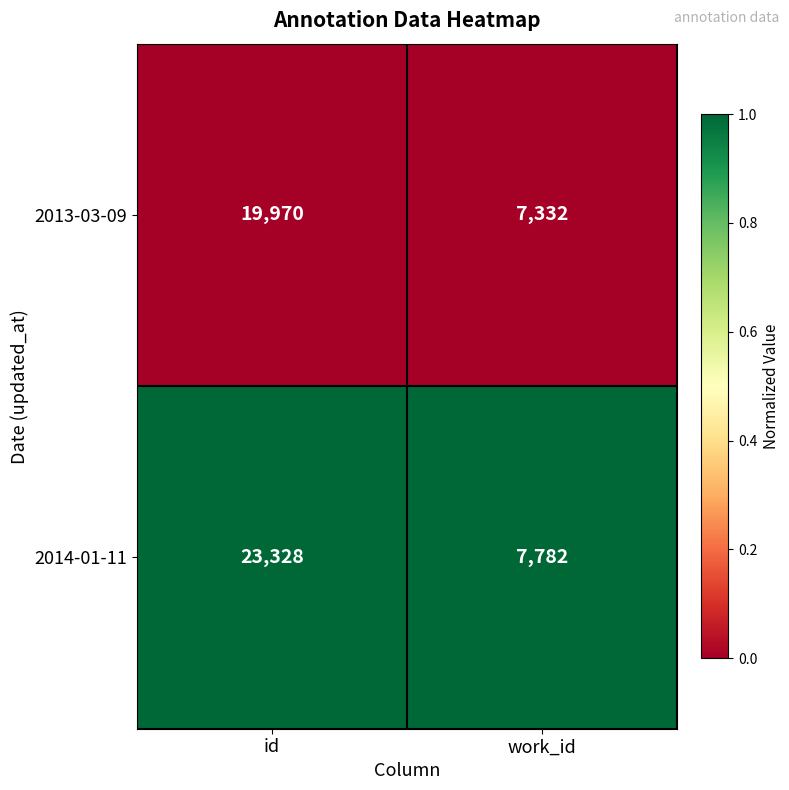

Which category has the highest value across all series?

id